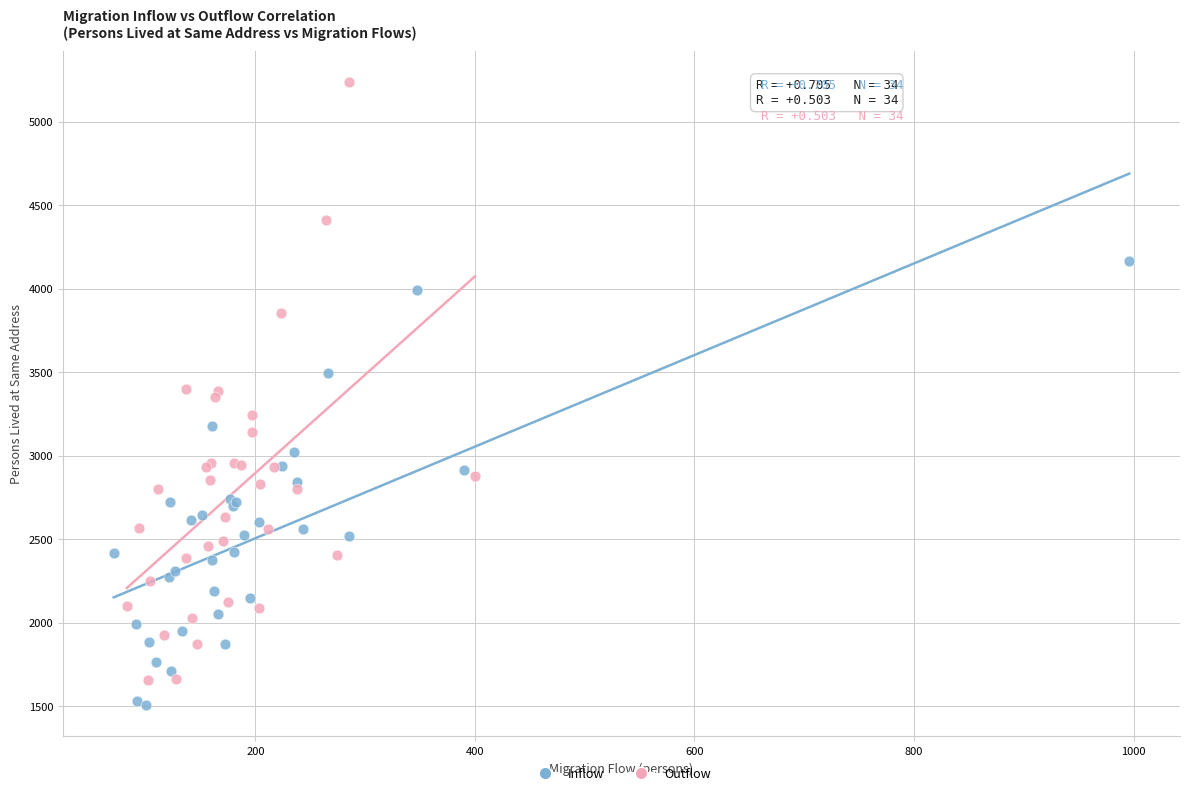

What are all the series names shown in the legend?

Inflow, Outflow